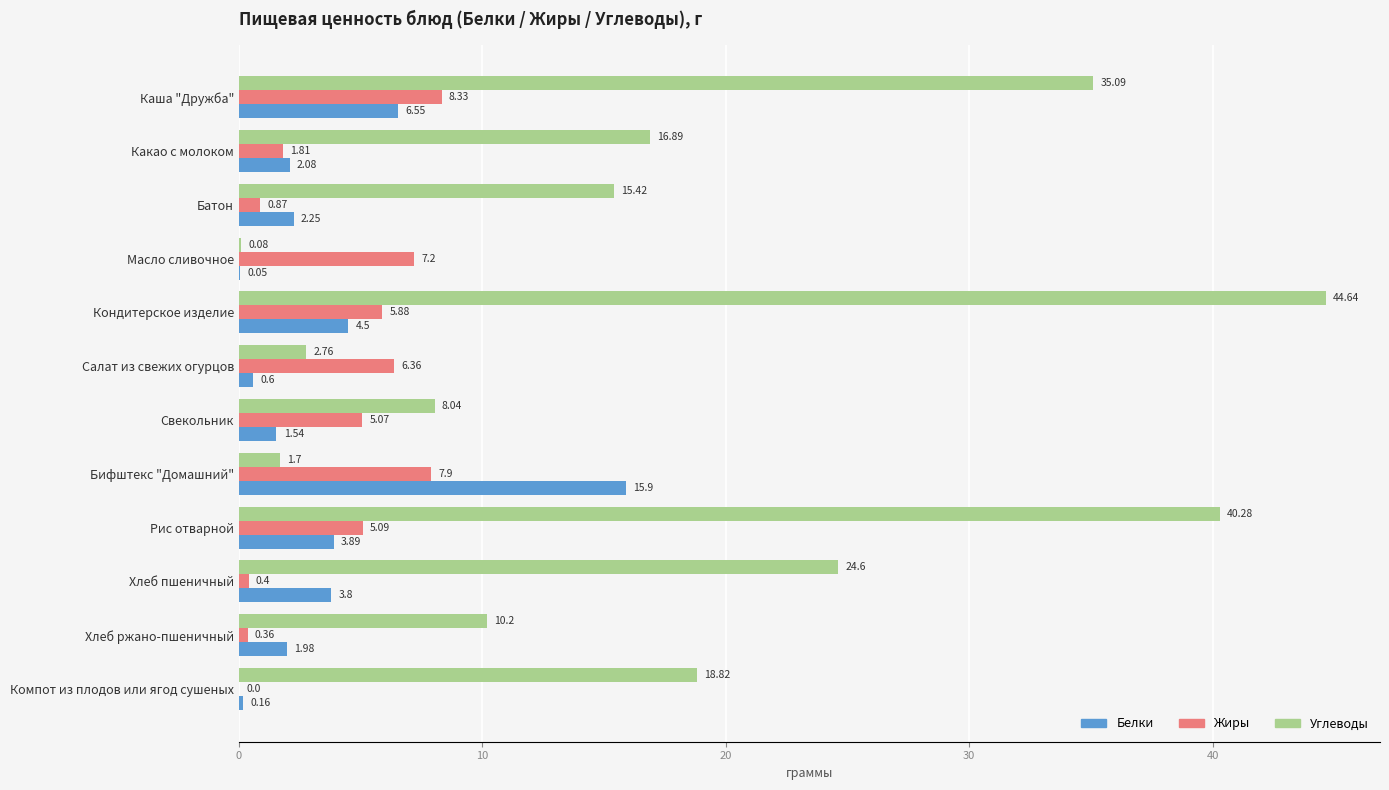

What is the total value across all series at Каша "Дружба"?

50.0